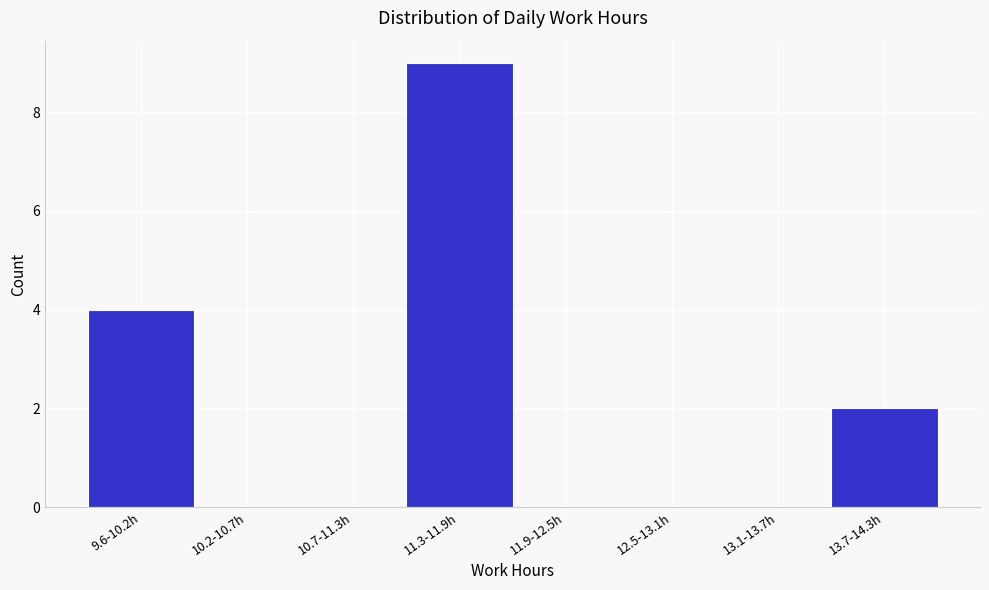

Reading left to right, extract all data points from this chart.

9.6-10.2h=4	10.2-10.7h=0	10.7-11.3h=0	11.3-11.9h=9	11.9-12.5h=0	12.5-13.1h=0	13.1-13.7h=0	13.7-14.3h=2